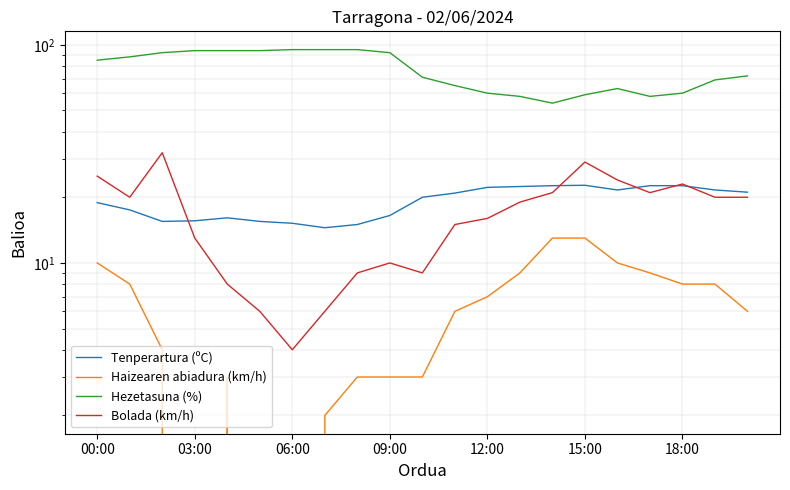

Where is Bolada (km/h) nearest to the value 18?

13